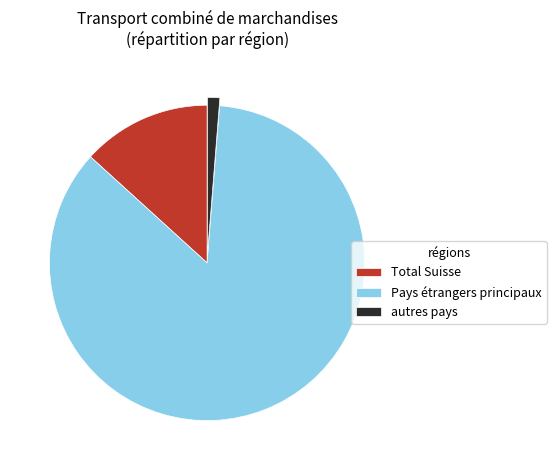

Count the number of slices in the pie.

3